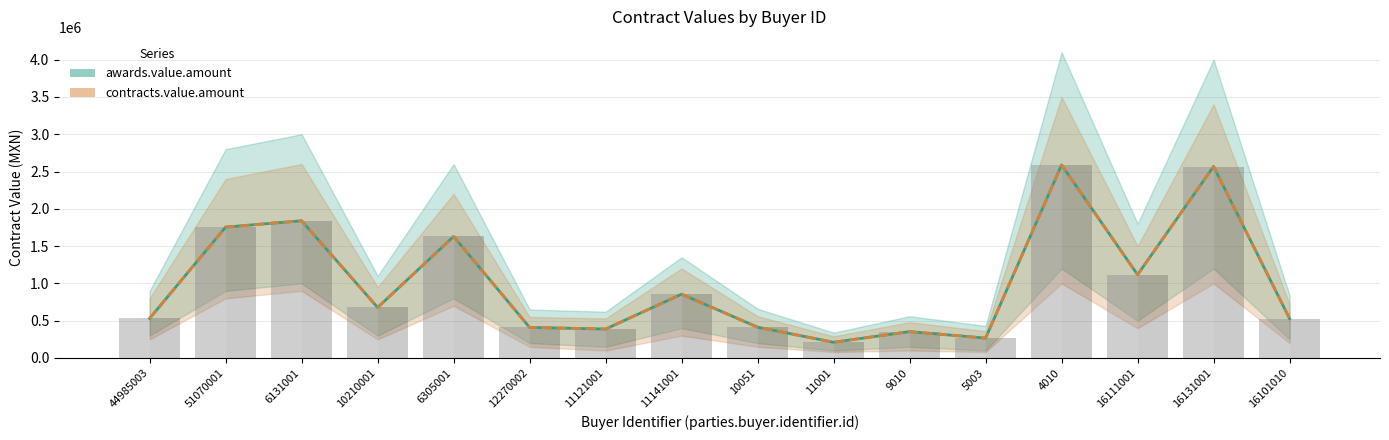

At 10051, list the series in order from smallest to largest.

awards.value.amount, contracts.value.amount